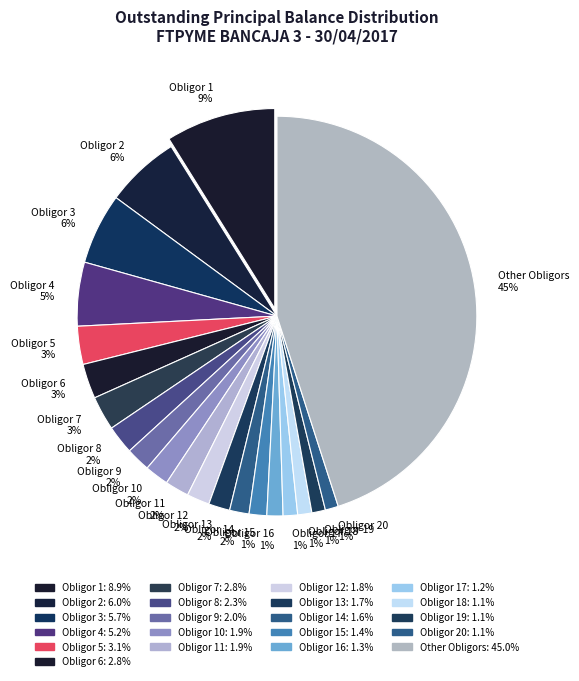

Do Obligor 17 1% and Obligor 10 2% together represent more than half of the pie?

No